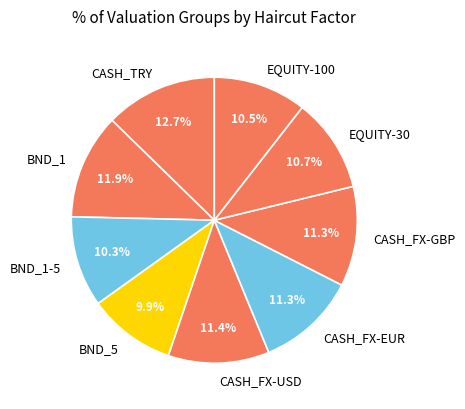

To the nearest percent, what percentage of the pie is CASH_FX-EUR?

11%